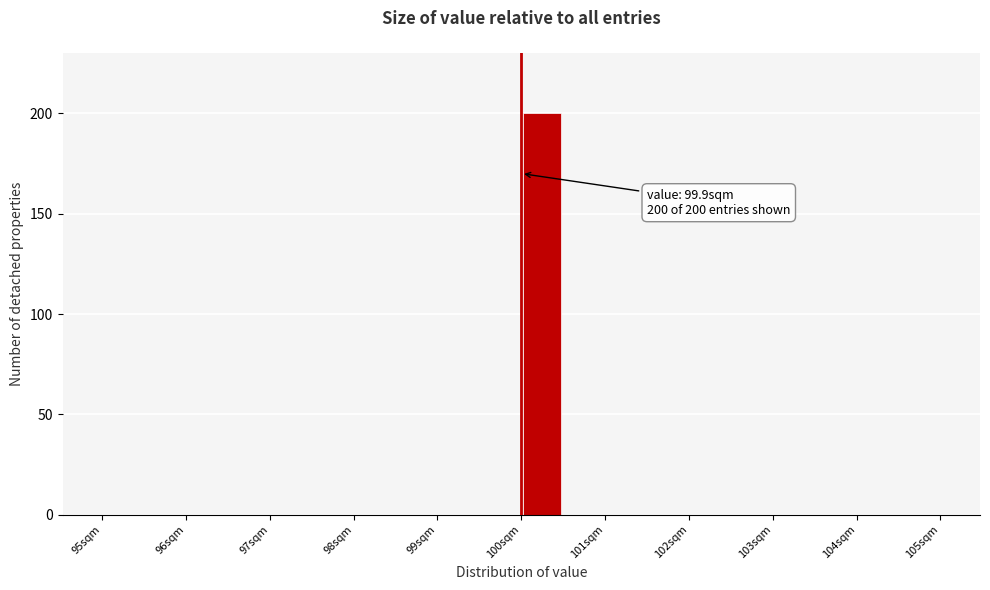

Which range on the x-axis has the tallest bar?

99.9 to 100.4